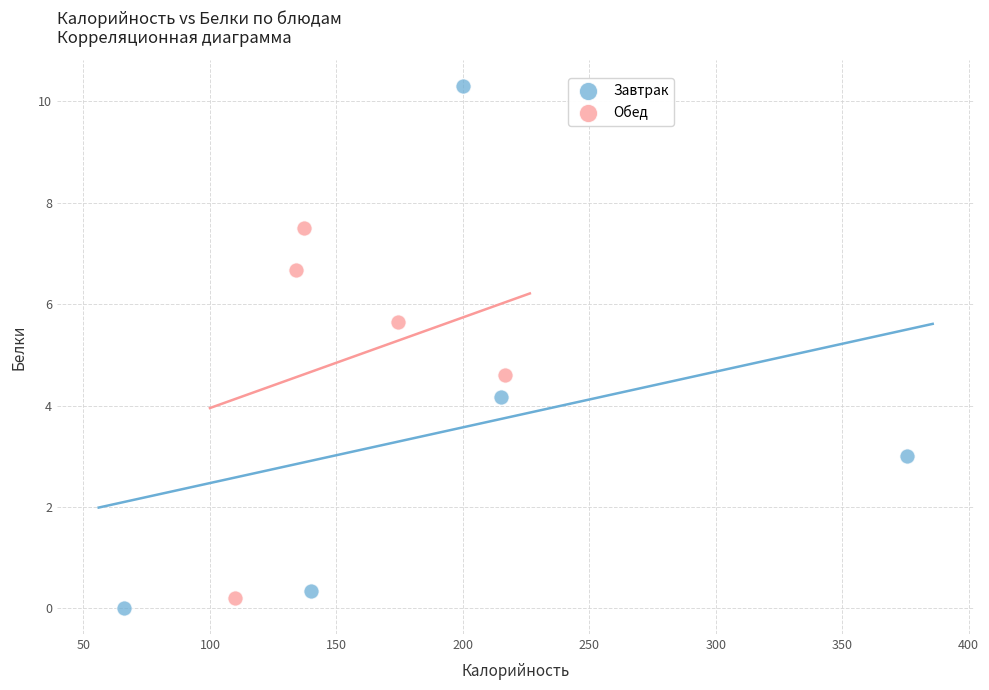

Which series contains the highest Y value?

Завтрак